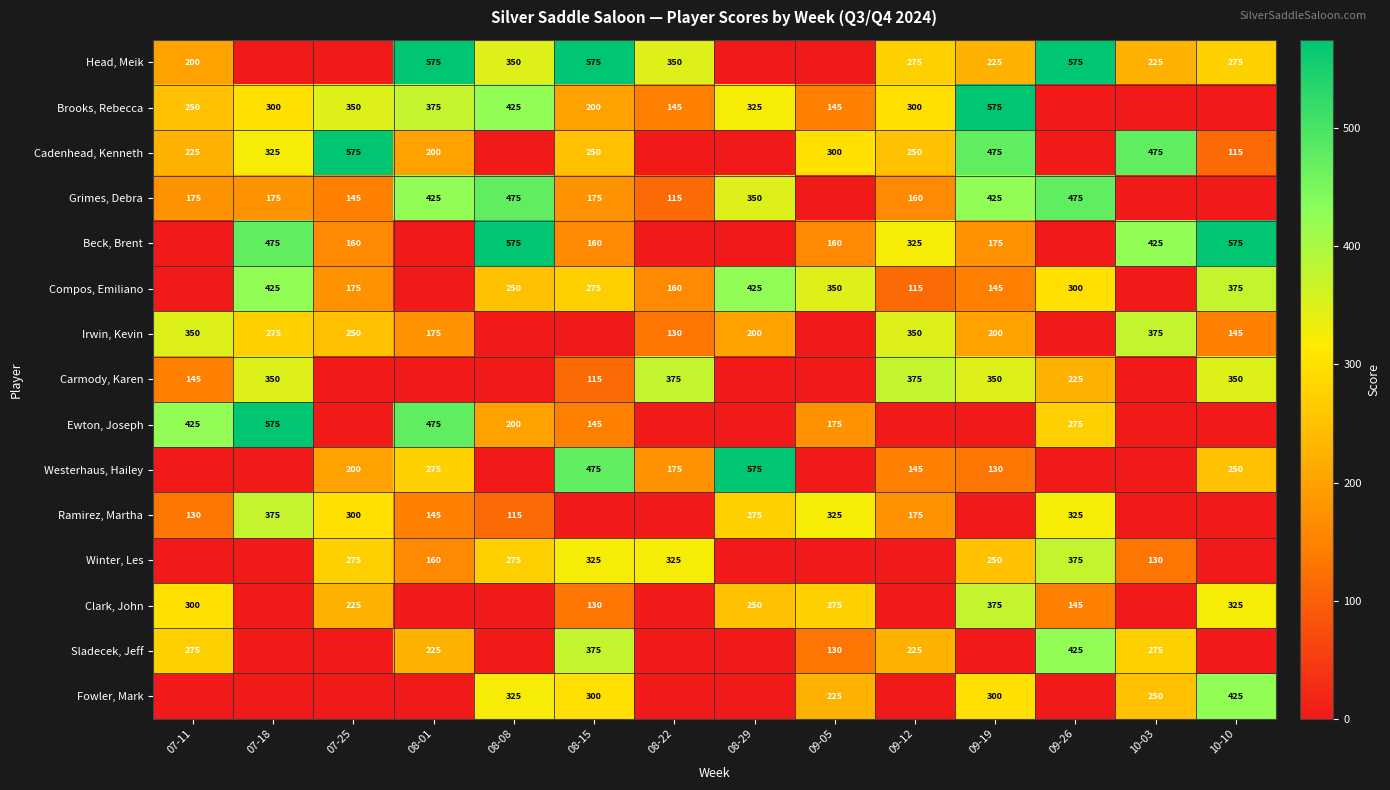

The value of Irwin, Kevin at 09-12 is 350. True or false?

True